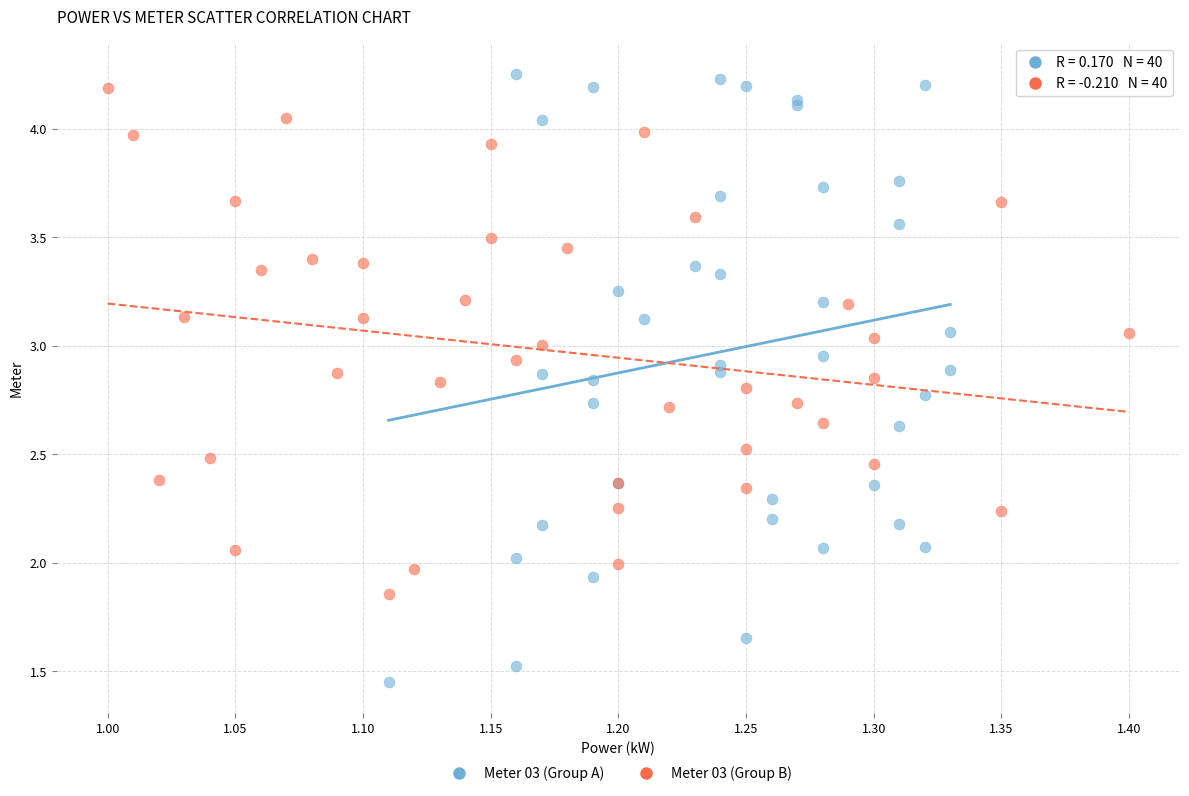

Which series contains the lowest Y value?

Meter 03 (Group A)